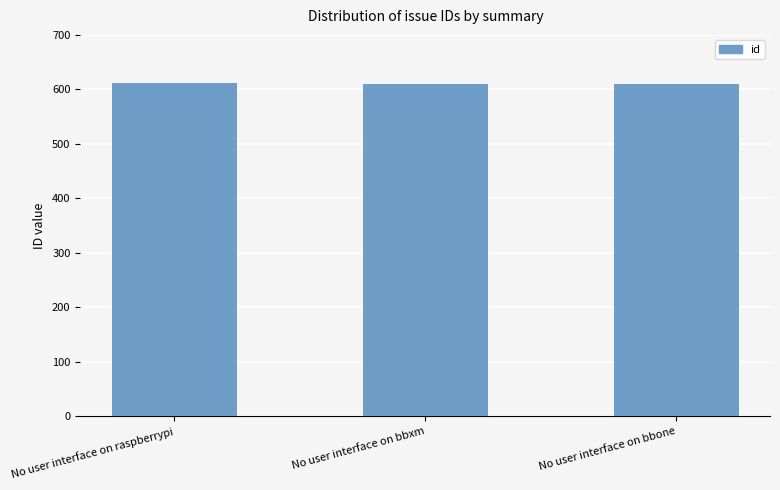

What is the change in value from No user interface on raspberrypi to No user interface on bbxm?

-3